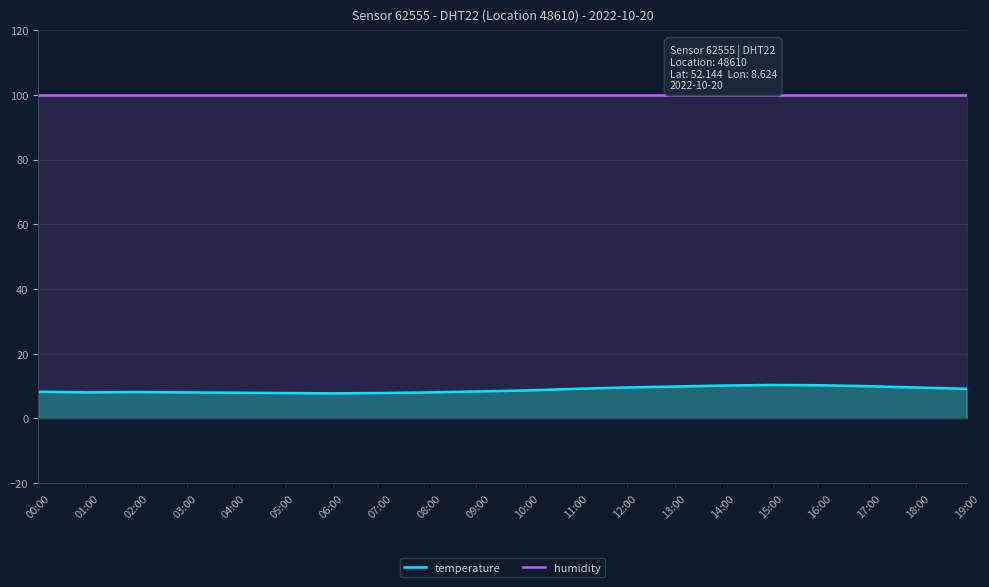

Count the number of data series in this chart.

2